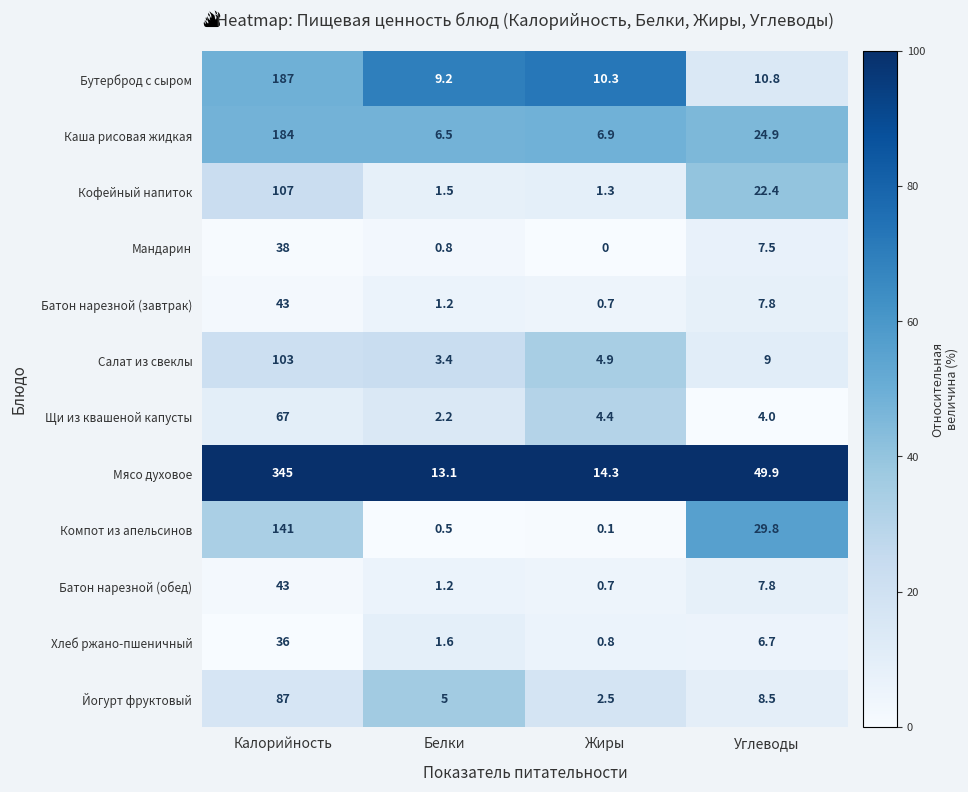

What is the total value across all series at Калорийность?

1381.0